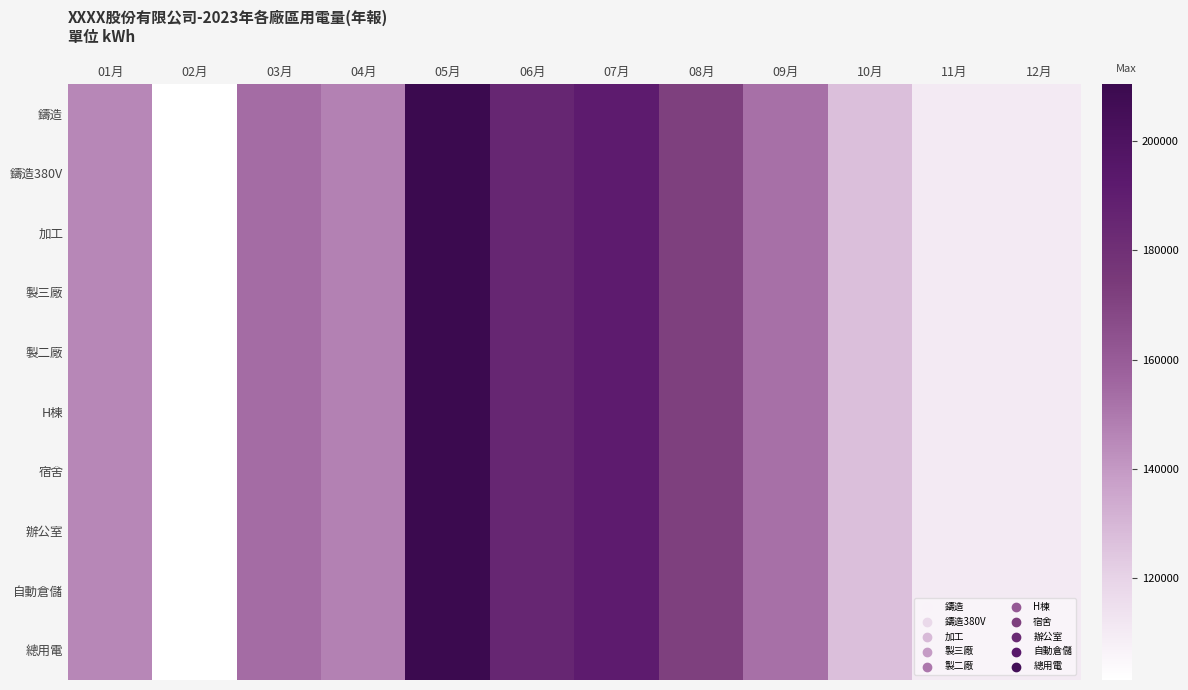

How many series are shown in this chart?

10